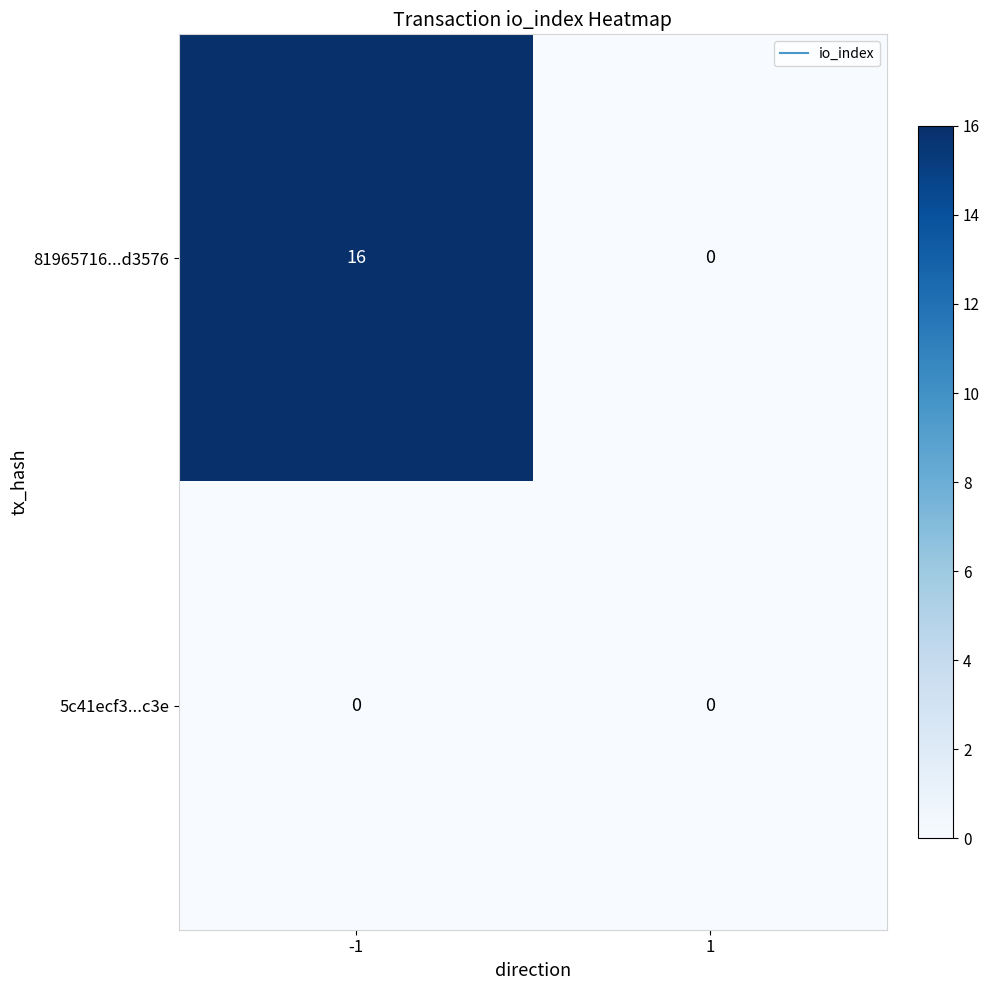

List the series in order of their overall mean, highest first.

81965716...d3576, 5c41ecf3...c3e